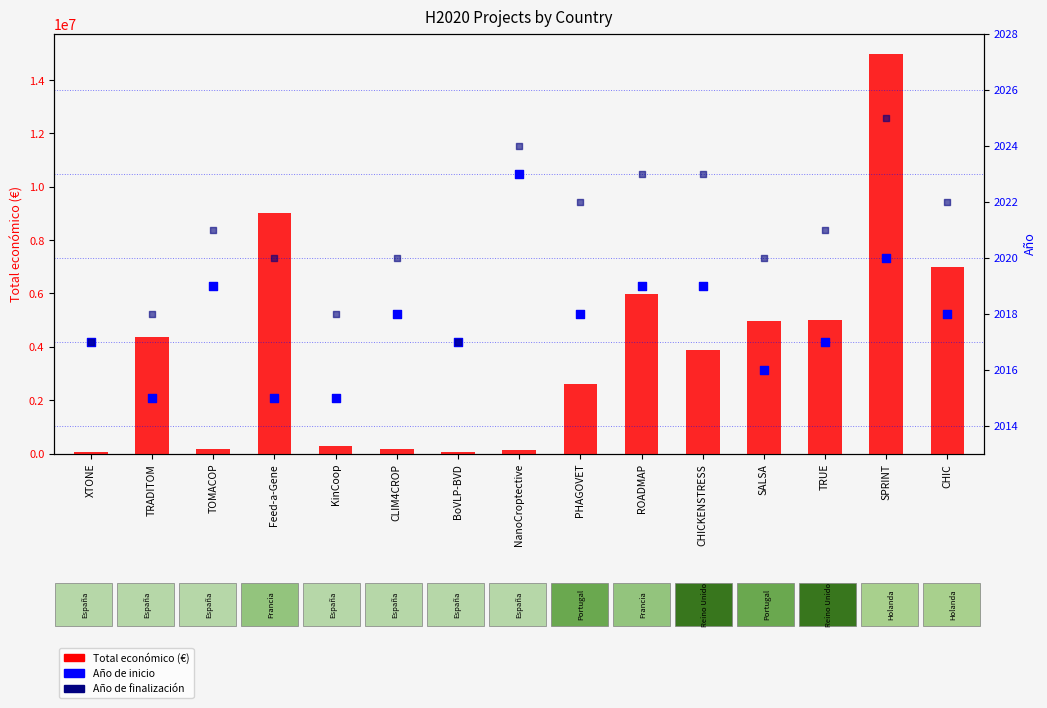

Which series has the largest total across all categories?

Total económico (€)